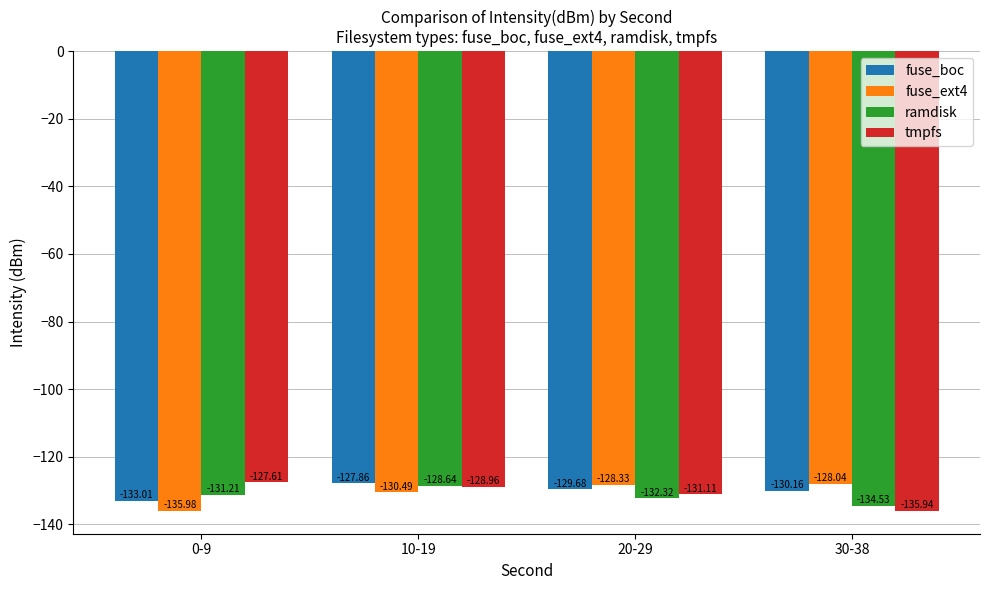

Read the fuse_boc value at 30-38.

-130.2